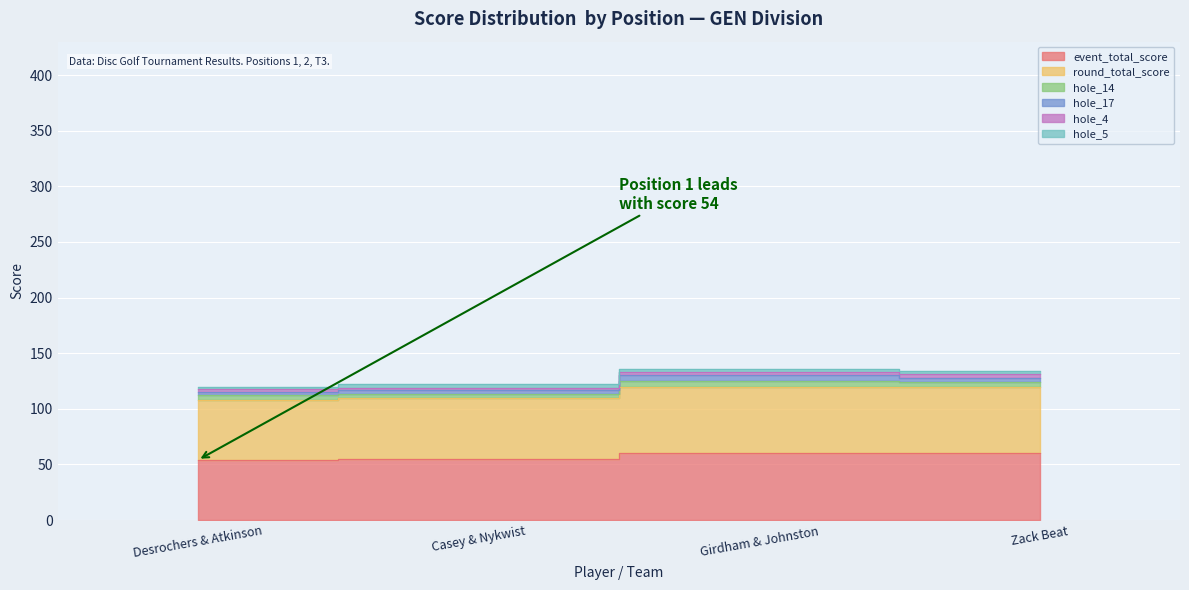

Which series has the largest total across all categories?

event_total_score